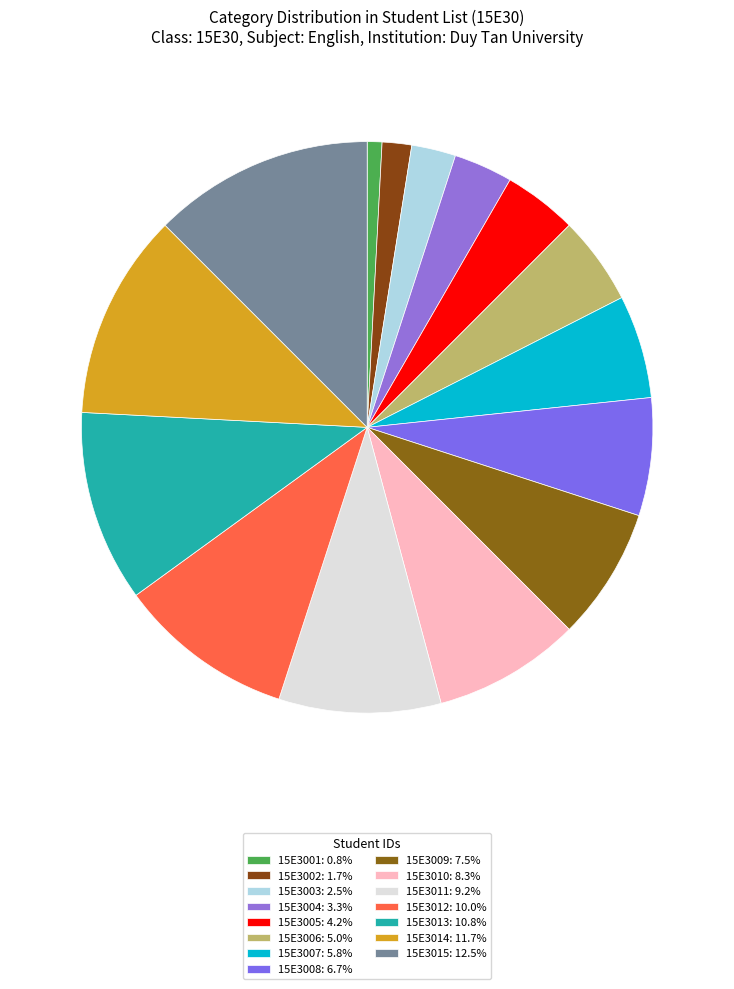

To the nearest percent, what is the average slice percentage?

7%